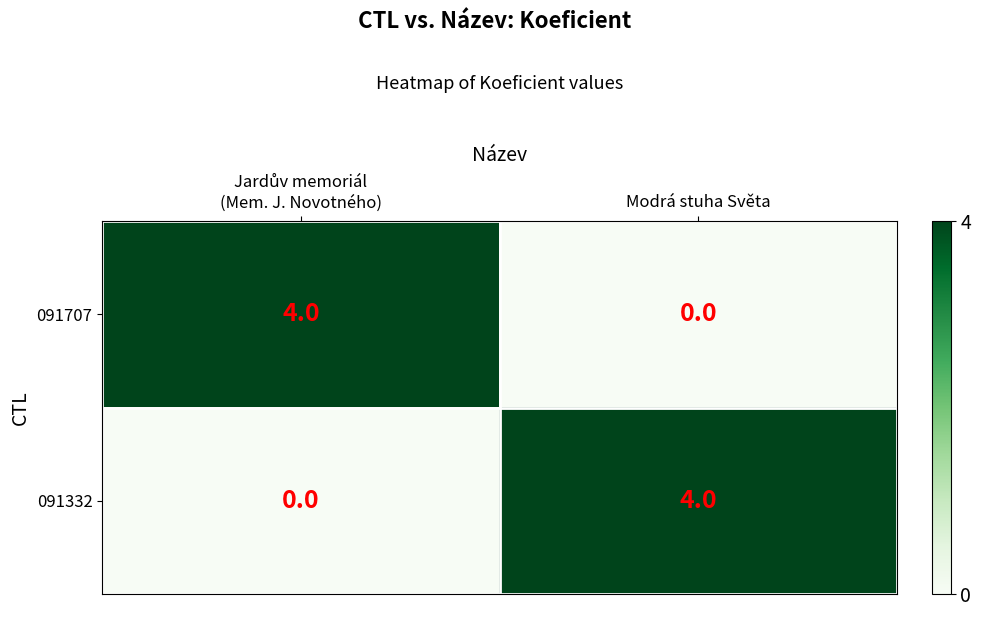

What is the total value across all series at Modrá stuha Světa?

4